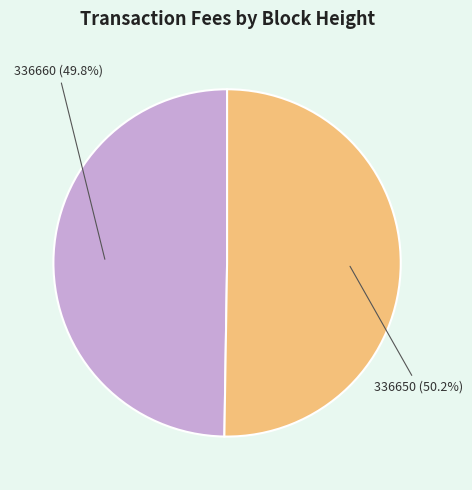

To the nearest percent, what portion does 336650 represent?

50%